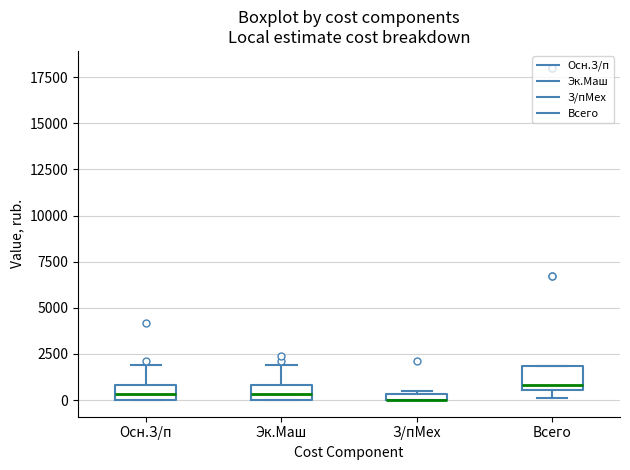

Where is the upper edge of the box for З/пМех on the y-axis? The values are not printed on the chart, so give them approximately, as read against the axis.

500